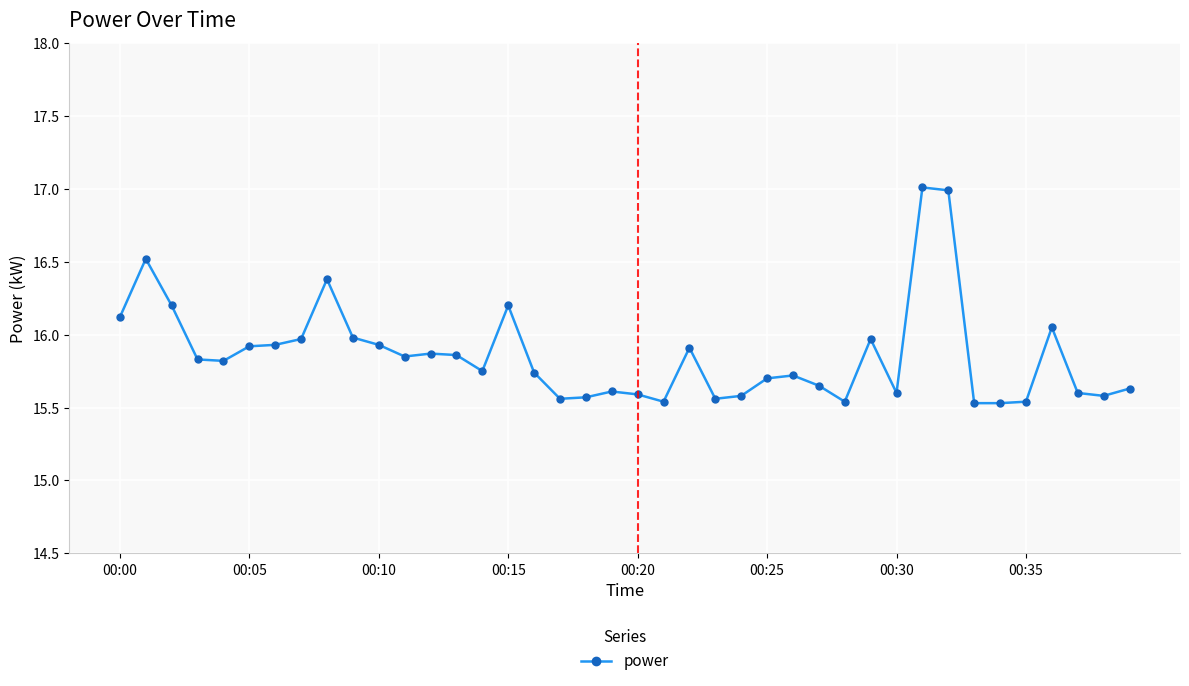

What is the greatest value displayed?

17.0